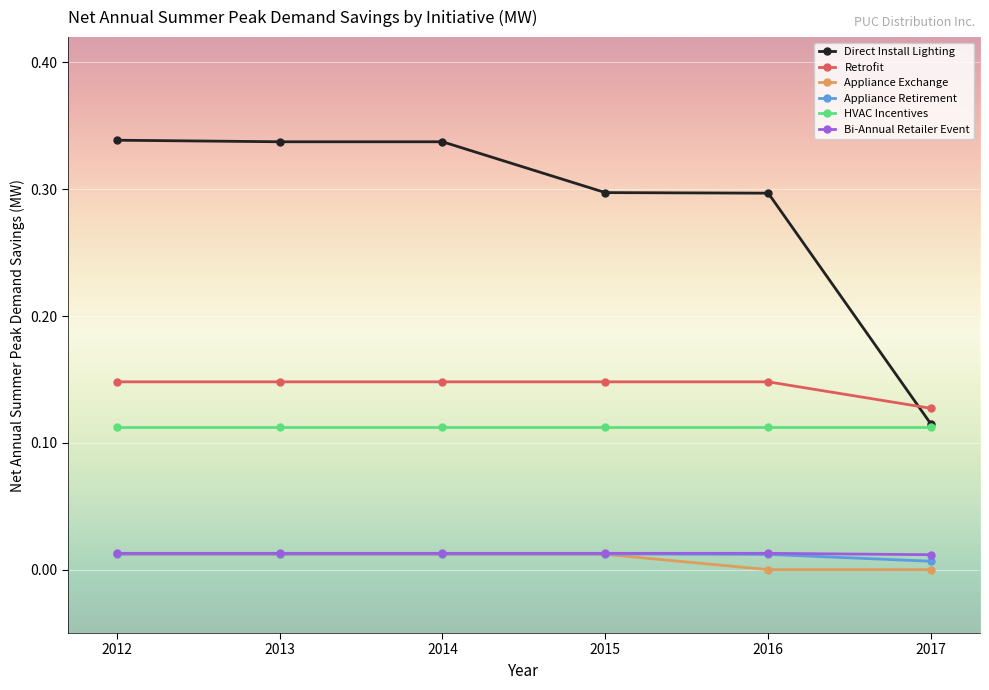

The Bi-Annual Retailer Event series shows 0.0 at 2017. True or false?

True